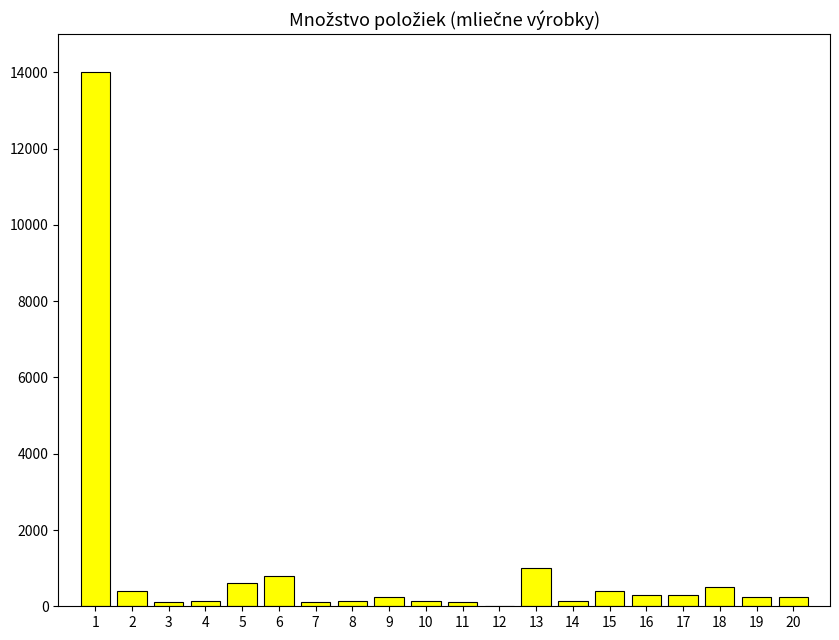

What is the sum of all values?

19970